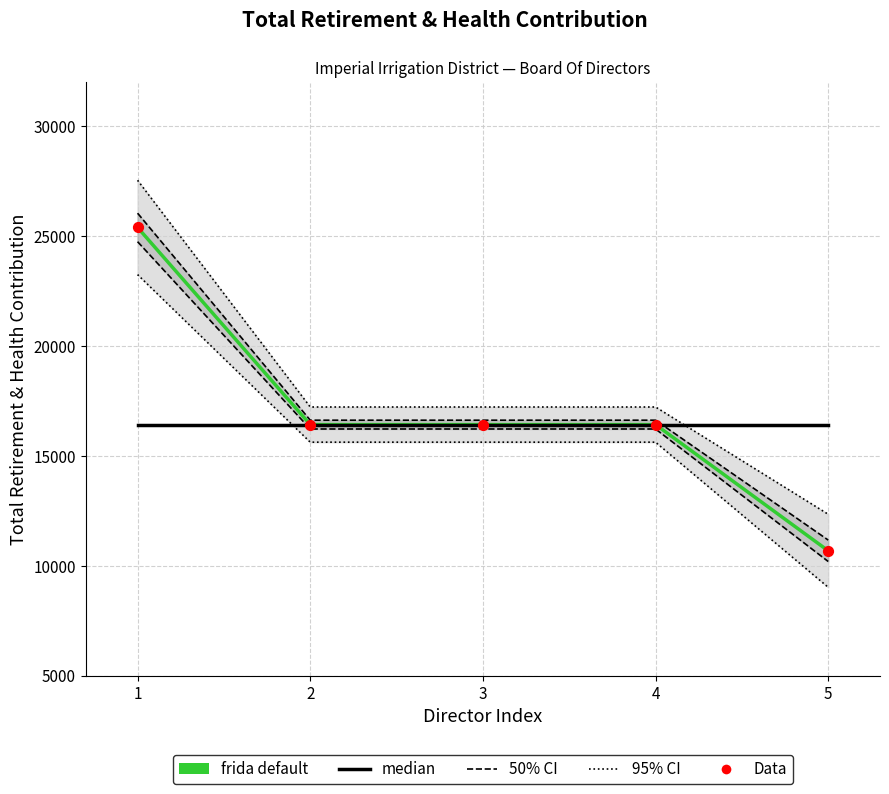

At which category is the sum across all series the highest?

1